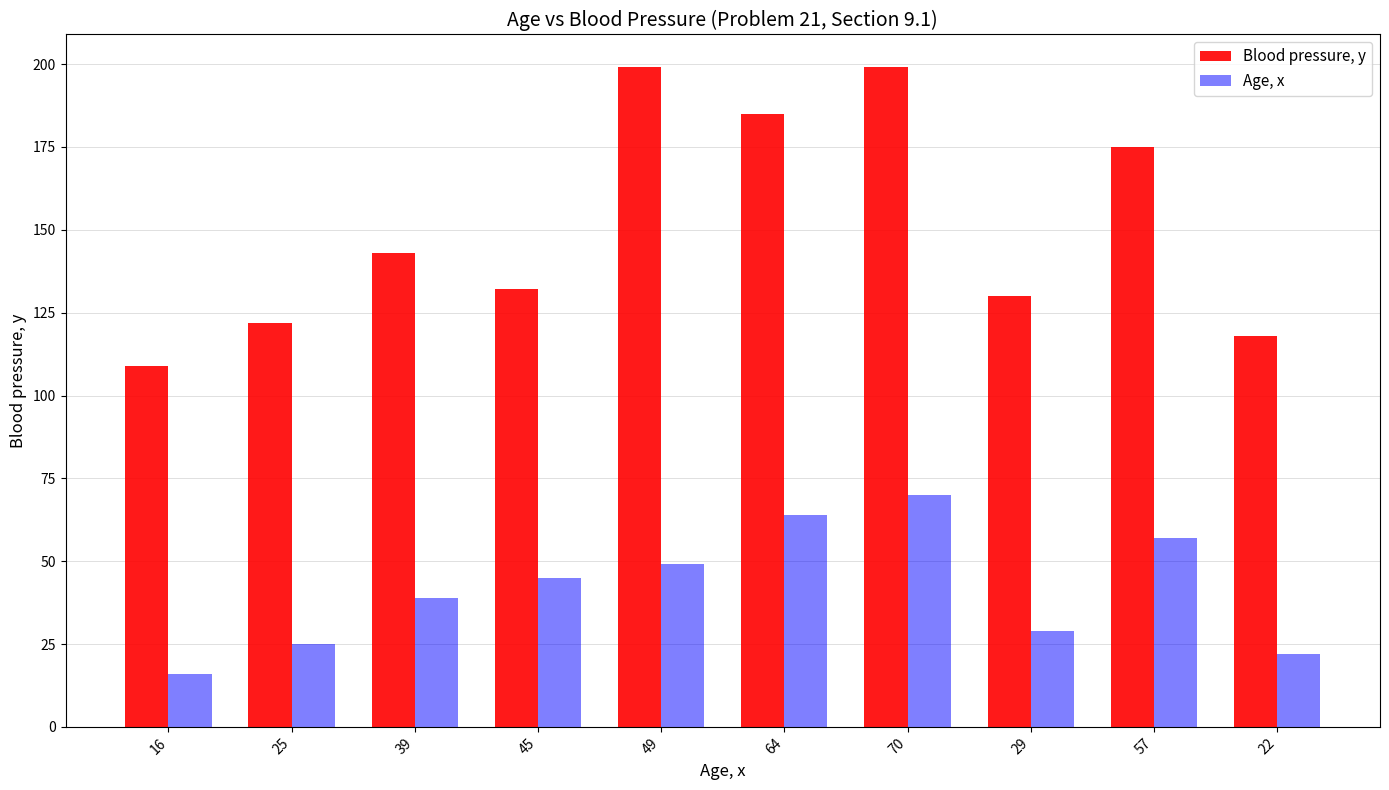

What is the lowest value of the Blood pressure, y series?

109